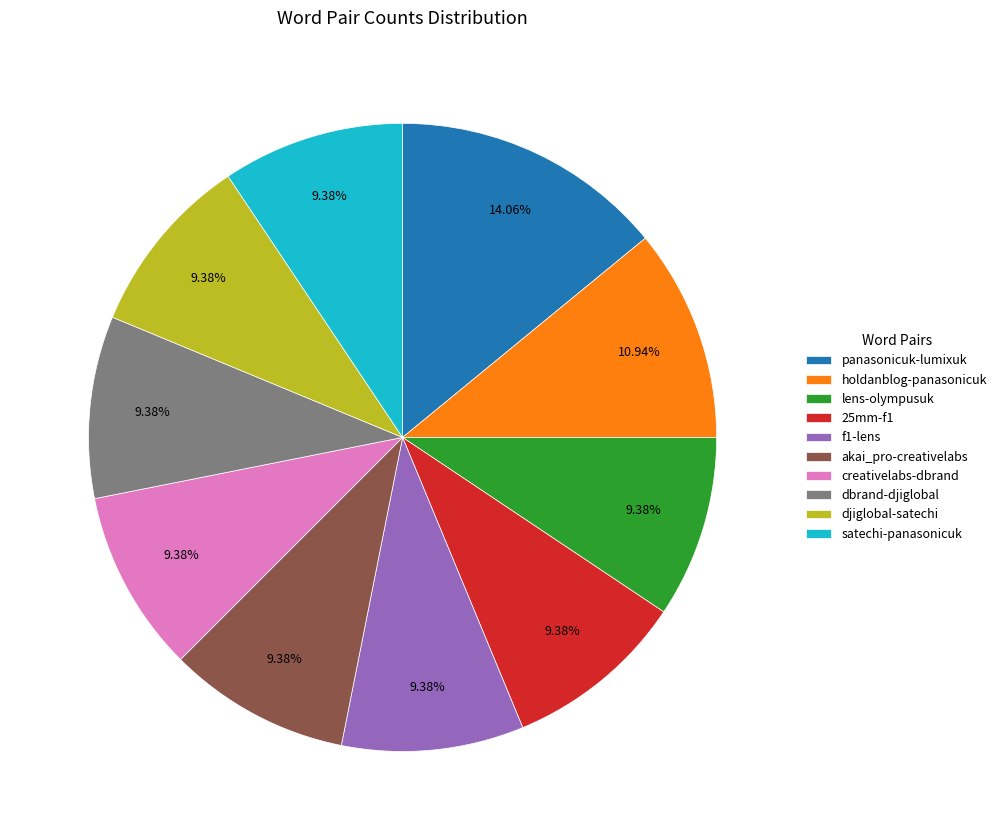

To the nearest percent, what is the difference between the largest and smallest slice percentages?

5%